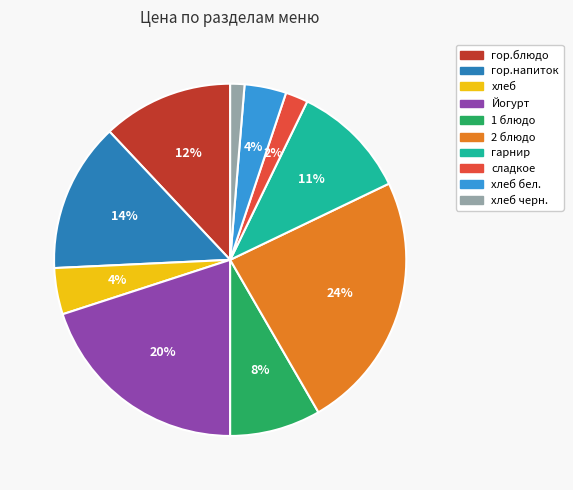

Is there a majority slice in this chart?

No